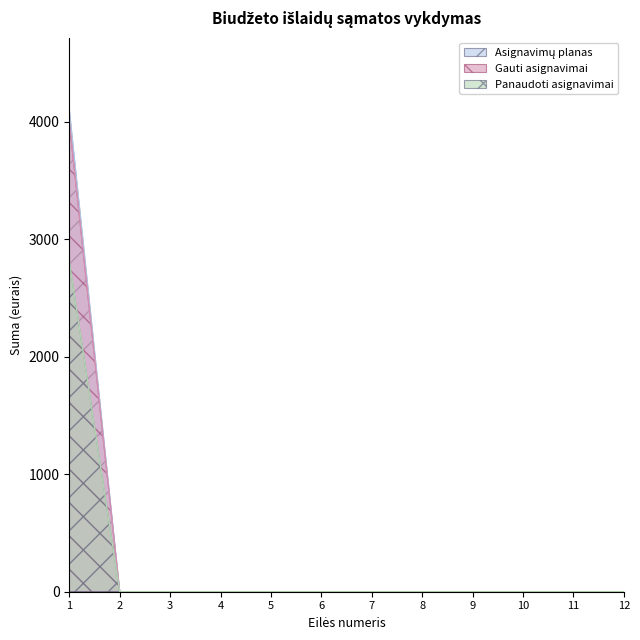

Rank the categories by Gauti asignavimai value from lowest to highest.

2, 3, 4, 5, 6, 7, 8, 9, 10, 11, 12, 1